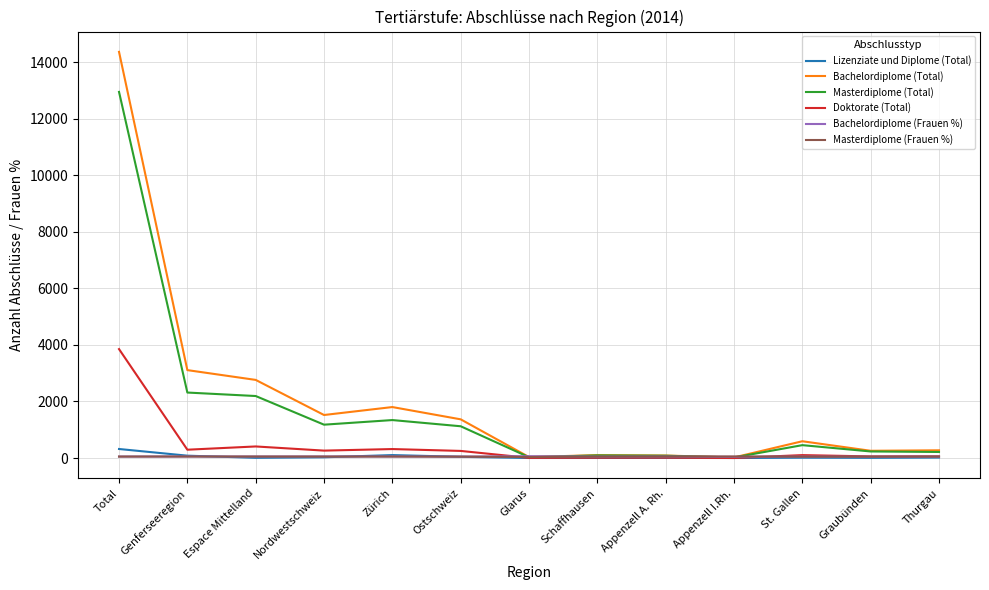

Where is Bachelordiplome (Total) nearest to the value 7190?

Genferseeregion